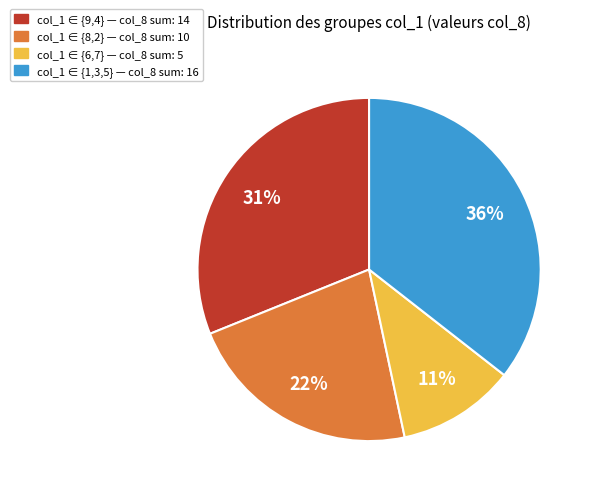

Is there a majority slice in this chart?

No